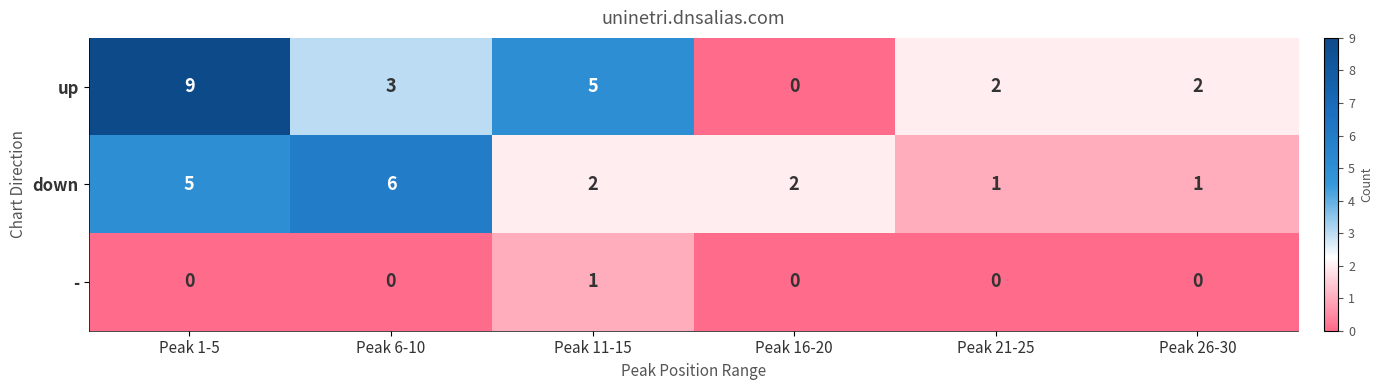

Which series changed the most between Peak 1-5 and Peak 21-25?

up